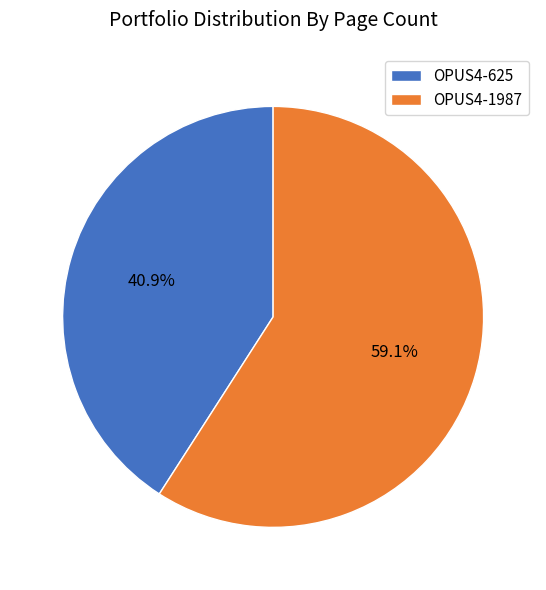

Is the sum of OPUS4-1987 and OPUS4-625 greater than half?

Yes